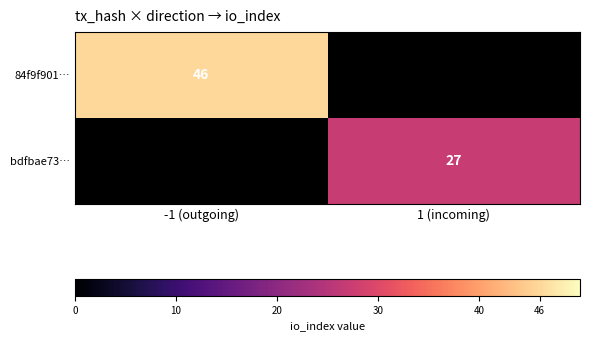

Count the number of data series in this chart.

2